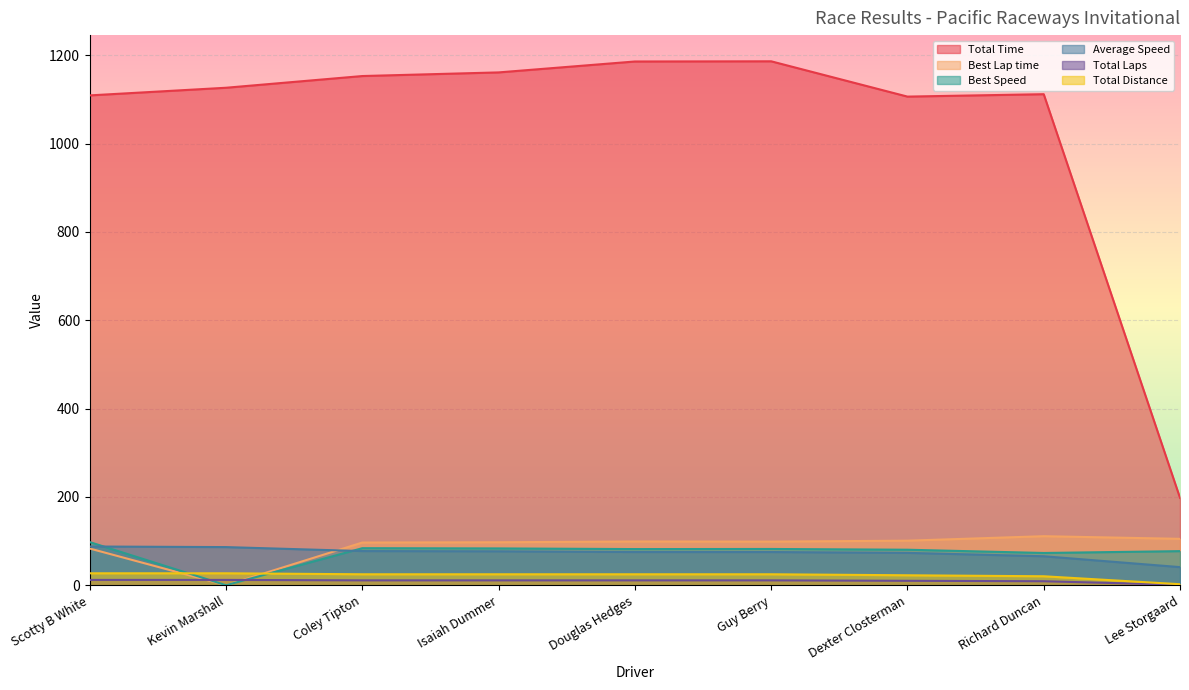

The value of Best Lap time at Kevin Marshall is 0.0. True or false?

True